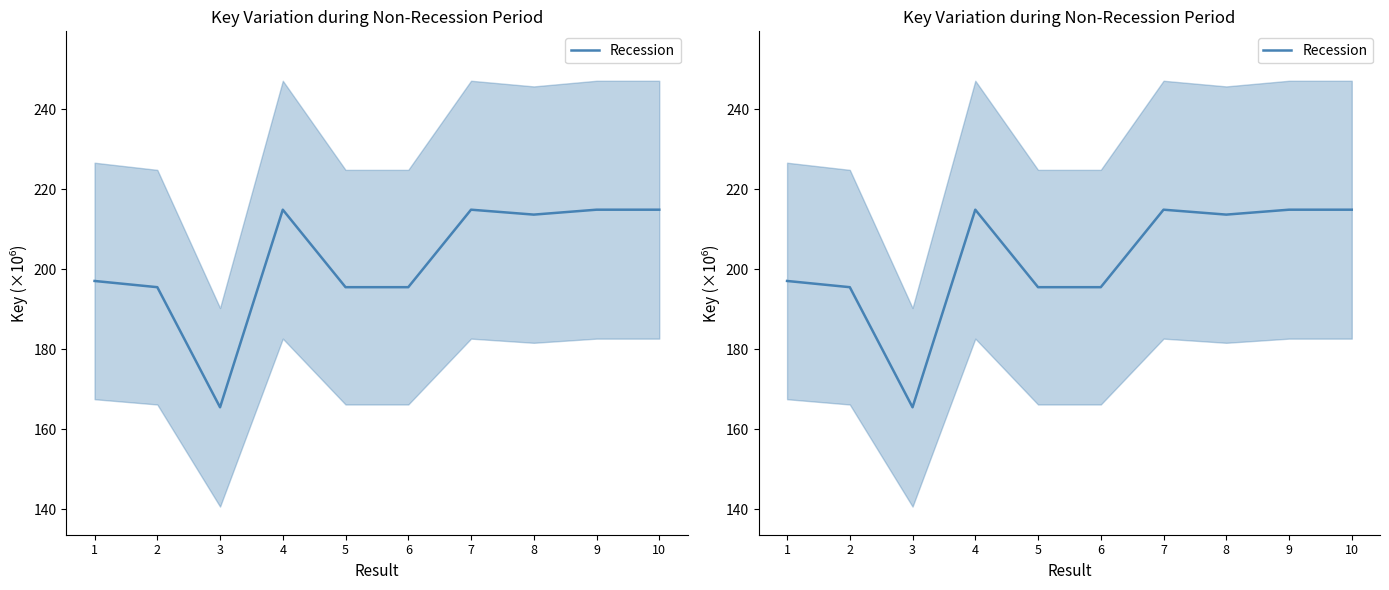

Is this an area chart (filled region under the line)?

No